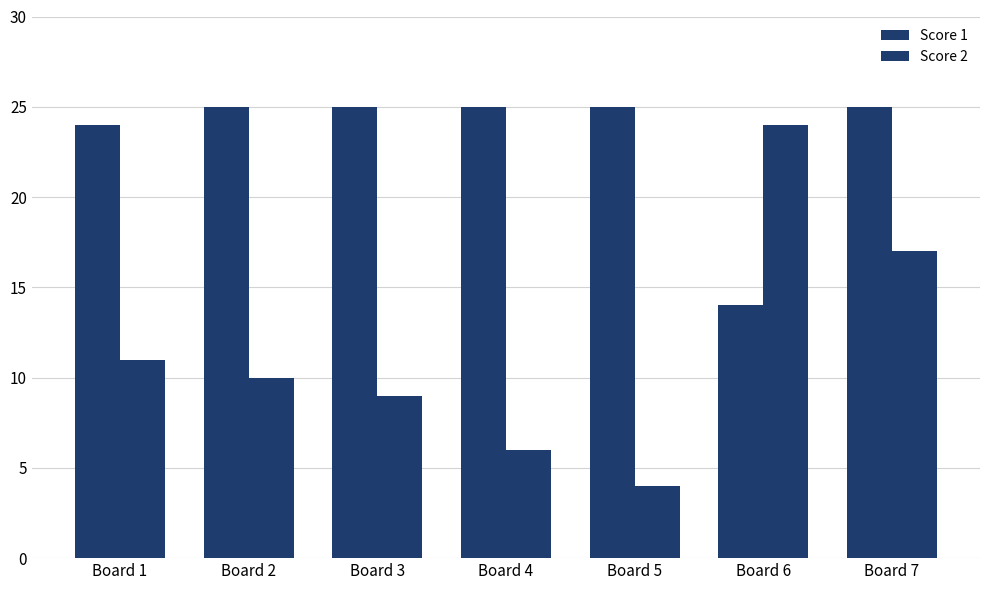

Which series changed the most between Board 2 and Board 4?

Score 2